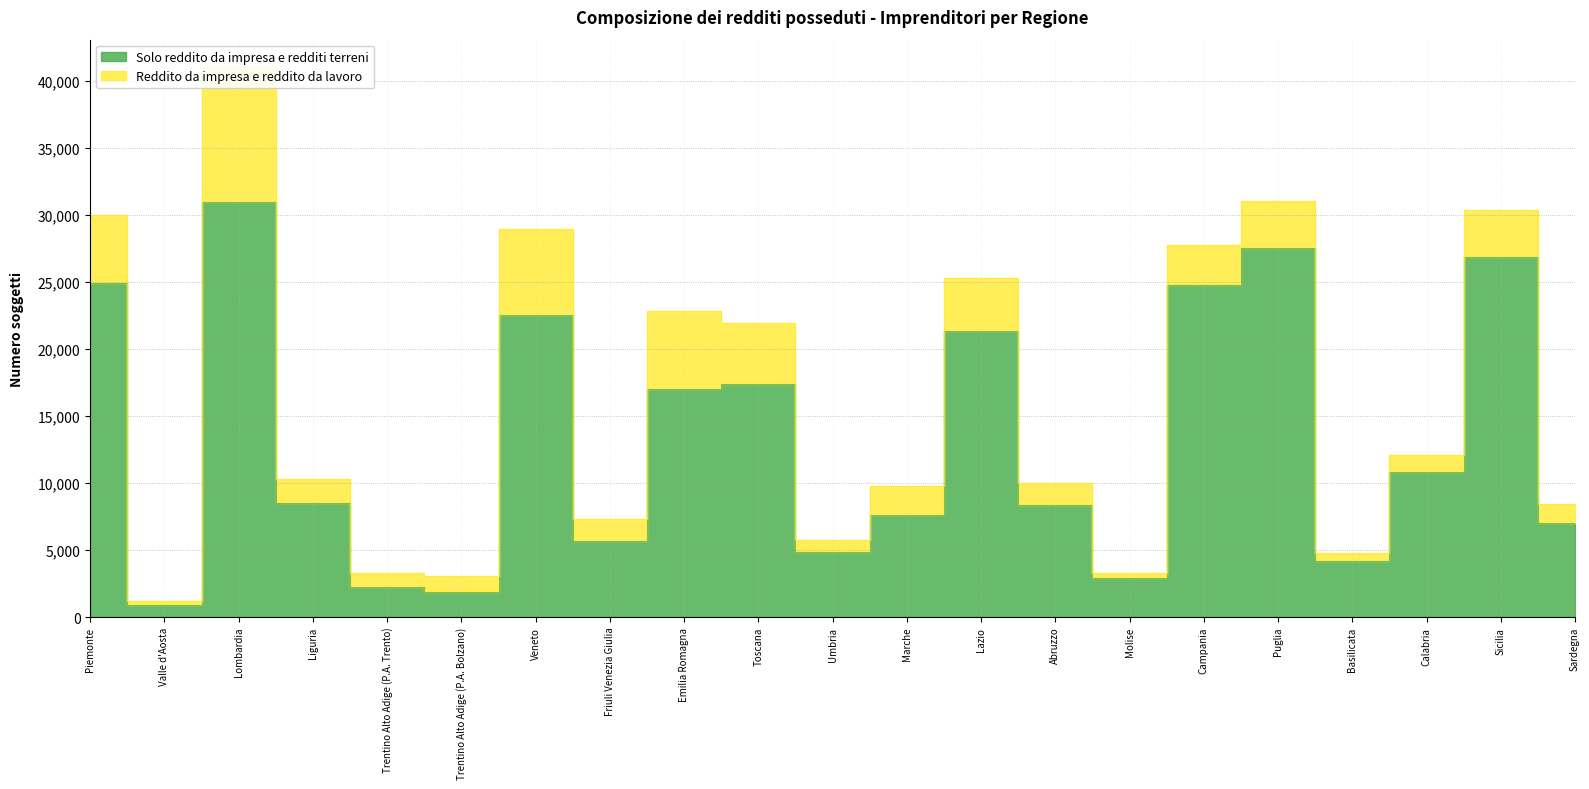

Where is the first local minimum?

Valle d'Aosta